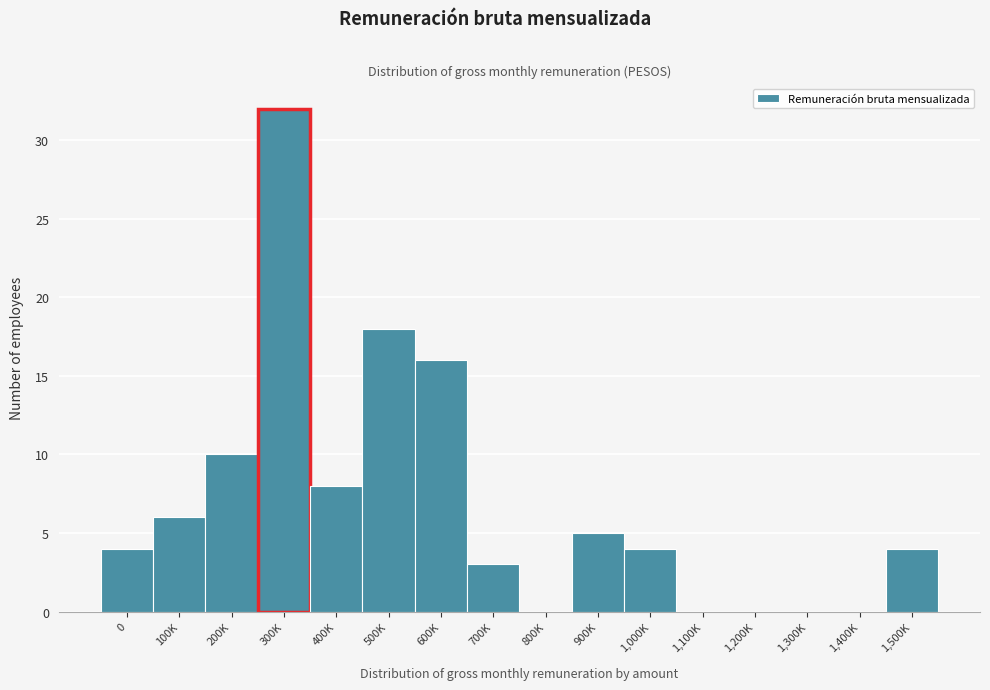

Reading left to right, what are all the values shown in this chart?

0=4	100K=6	200K=10	300K=32	400K=8	500K=18	600K=16	700K=3	800K=0	900K=5	1,000K=4	1,100K=0	1,200K=0	1,300K=0	1,400K=0	1,500K=4